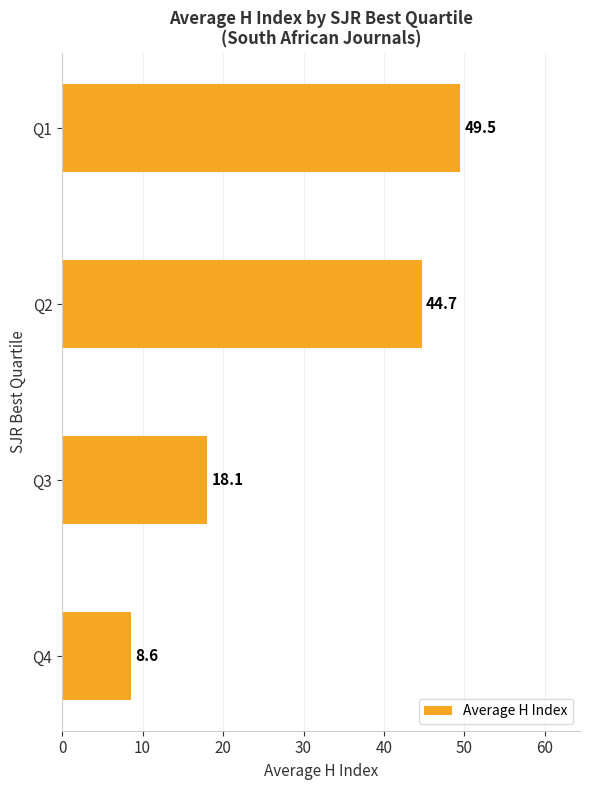

What value does the data have at Q3?

18.1